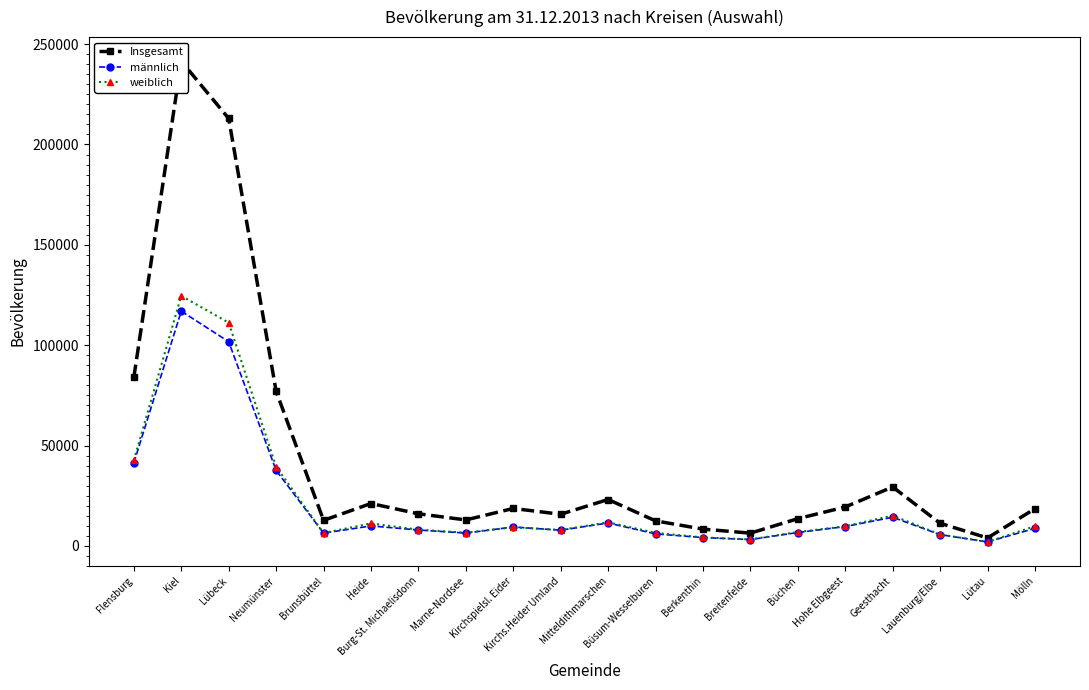

In weiblich, how many points are lower than both neighbors (excluding endpoints)?

5